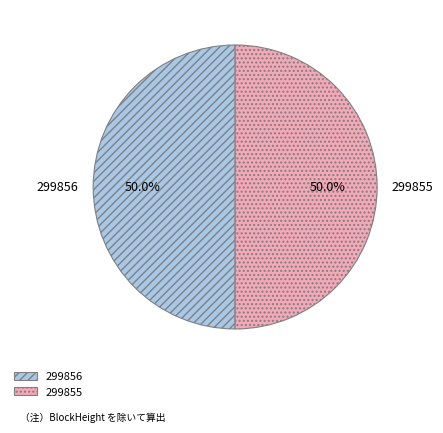

To the nearest percent, what percentage of the pie is 299855?

50%